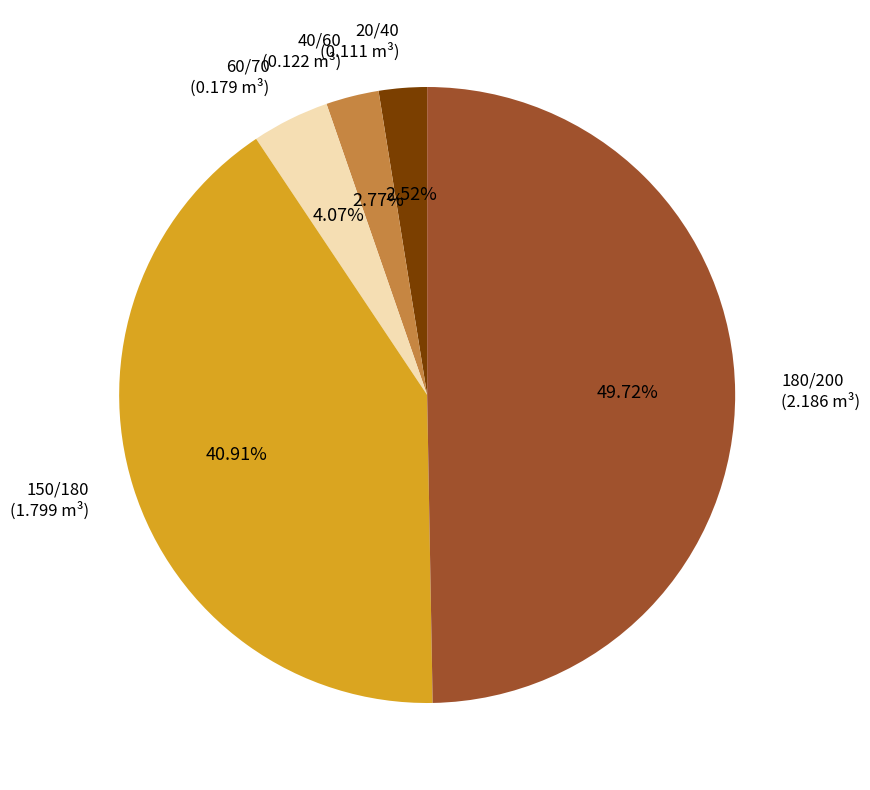

How many segments does this pie chart have?

5